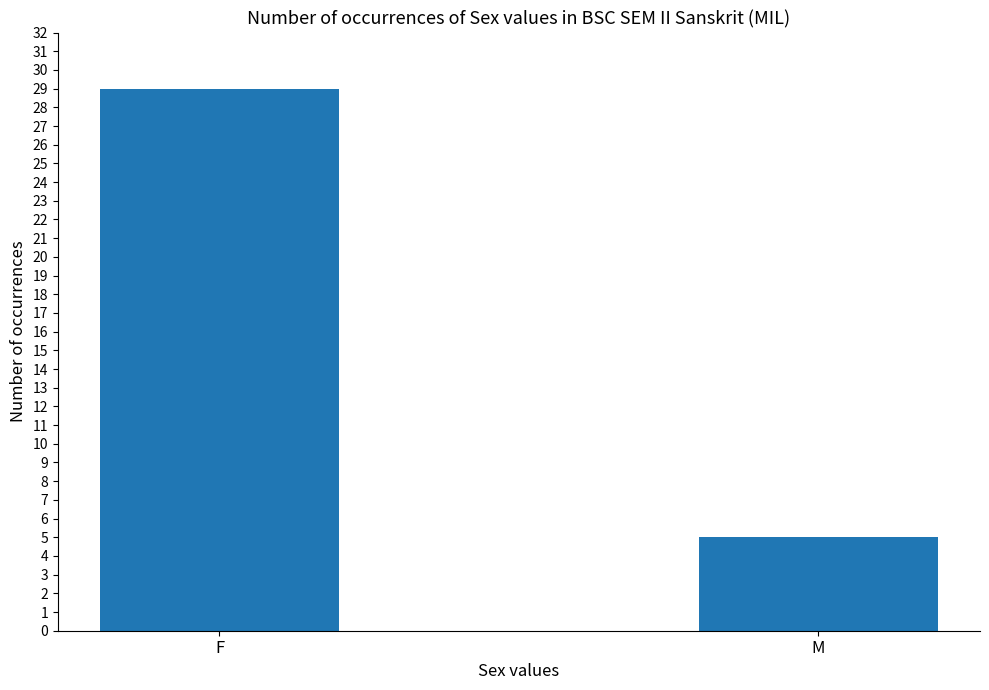

Between M and F, which is larger?

F